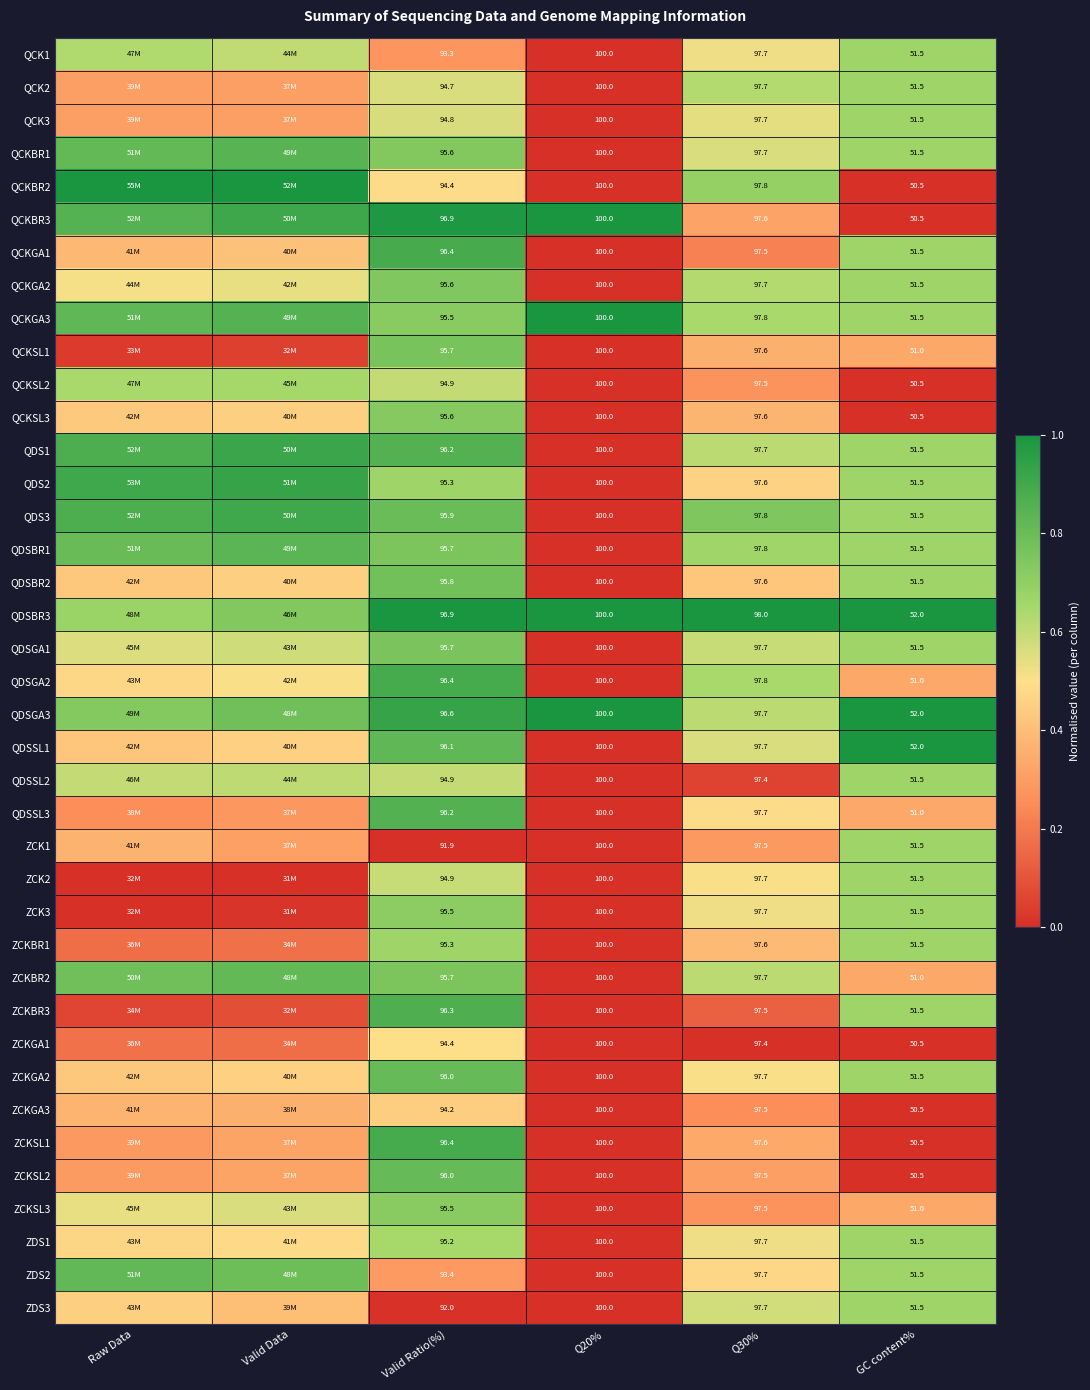

Is the value of ZCKSL1 at Valid Ratio(%) greater than the value of QCK2 at GC content%?

Yes